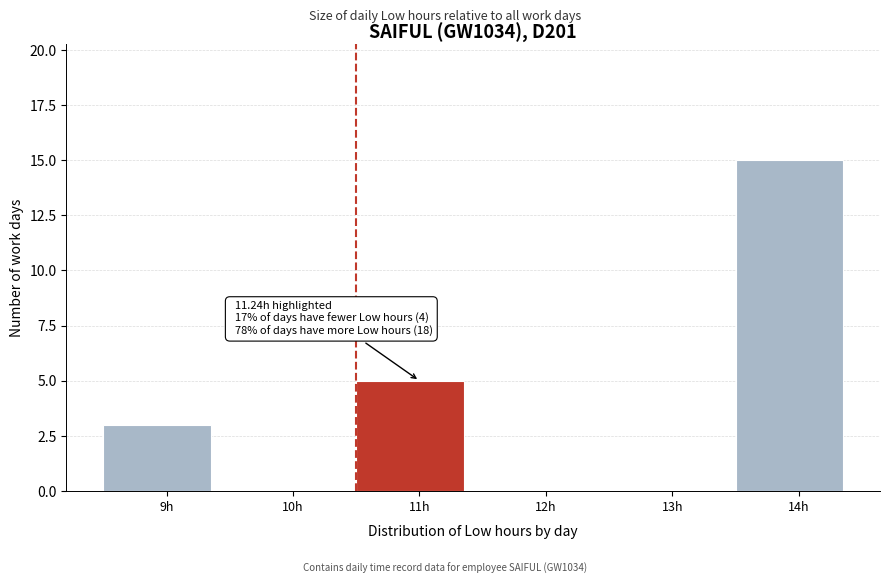

Reading right to left, list all the values displayed in this chart.

14h=15	13h=0	12h=0	11h=5	10h=0	9h=3